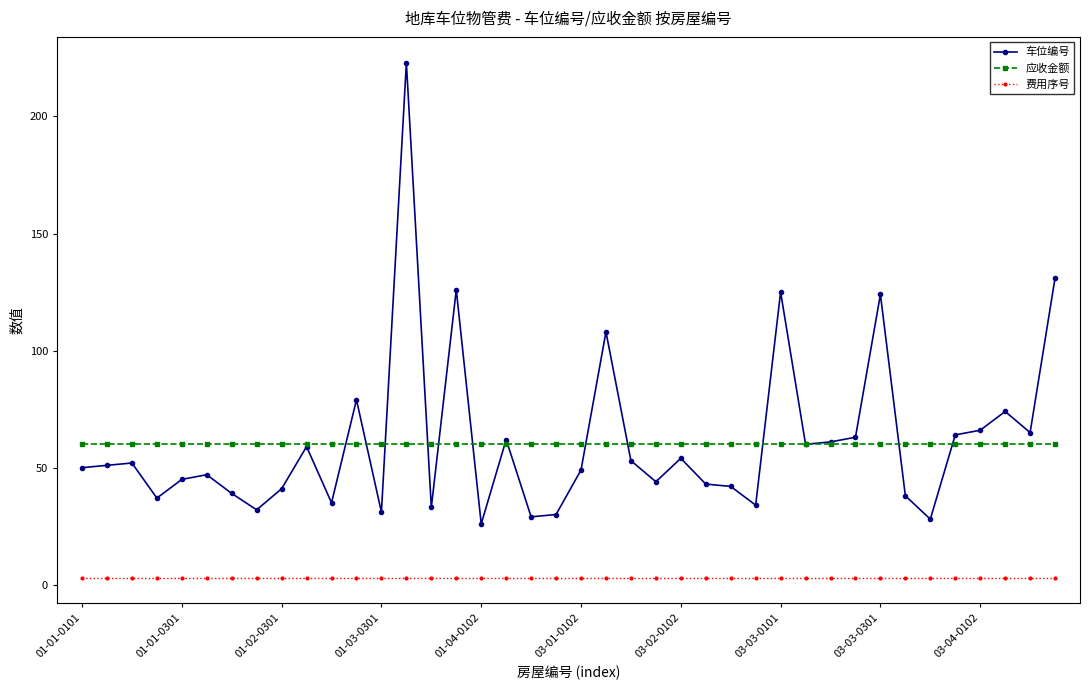

At how many categories does at least one series exceed 154?

1